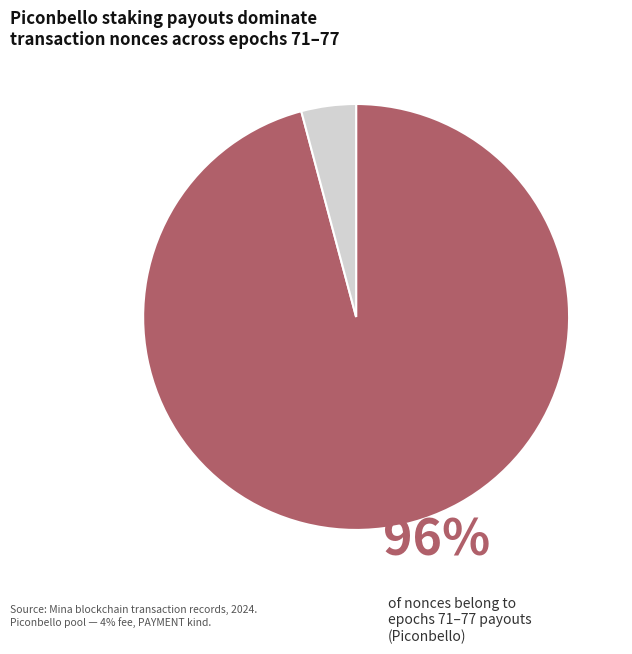

How many slices are in this pie chart?

2